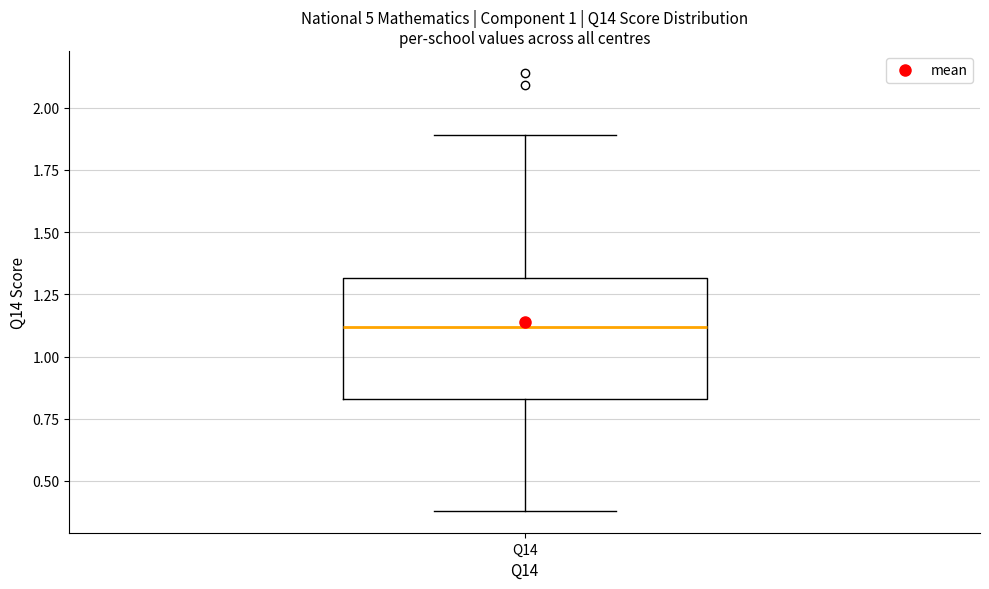

Read this box plot against the y-axis: the position of the median line, the range covered by the box, and the ends of both whiskers. The values are not printed on the chart, so give them approximately, as read against the axis.

median 1.10, box 0.85 to 1.30, whiskers 0.40 to 1.90